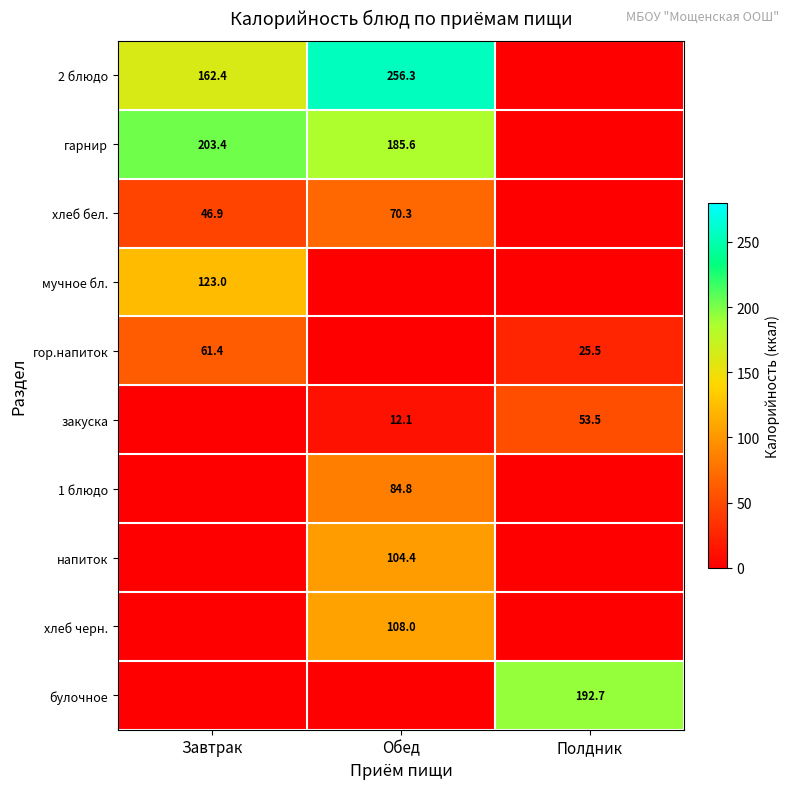

The напиток series shows 164.0 at Обед. True or false?

False